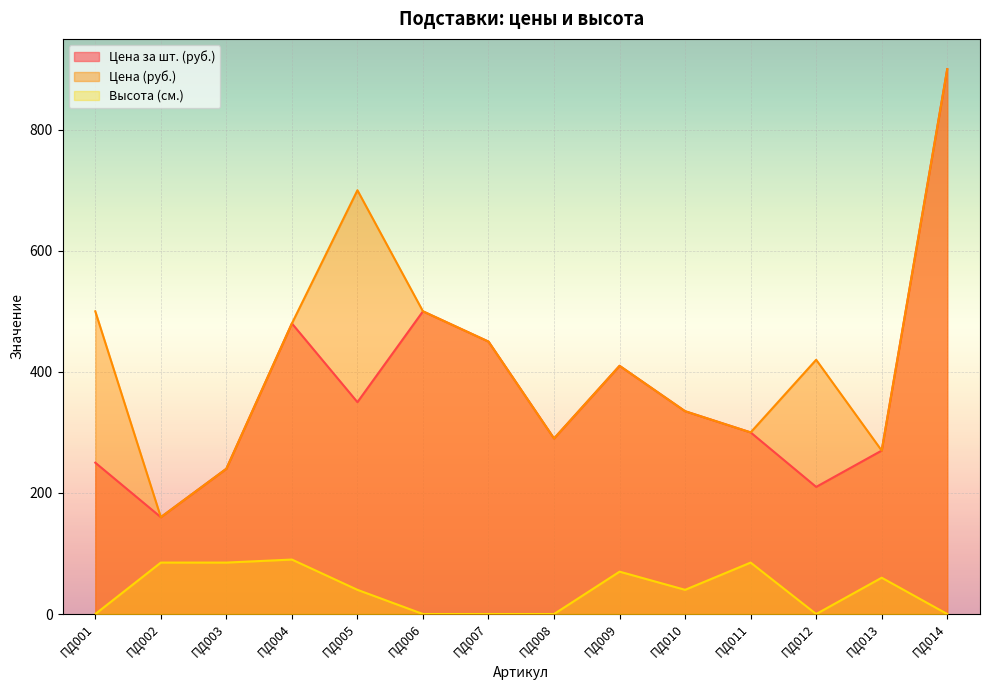

Is it true that Цена за шт. (руб.) equals 335 at ПД010?

True